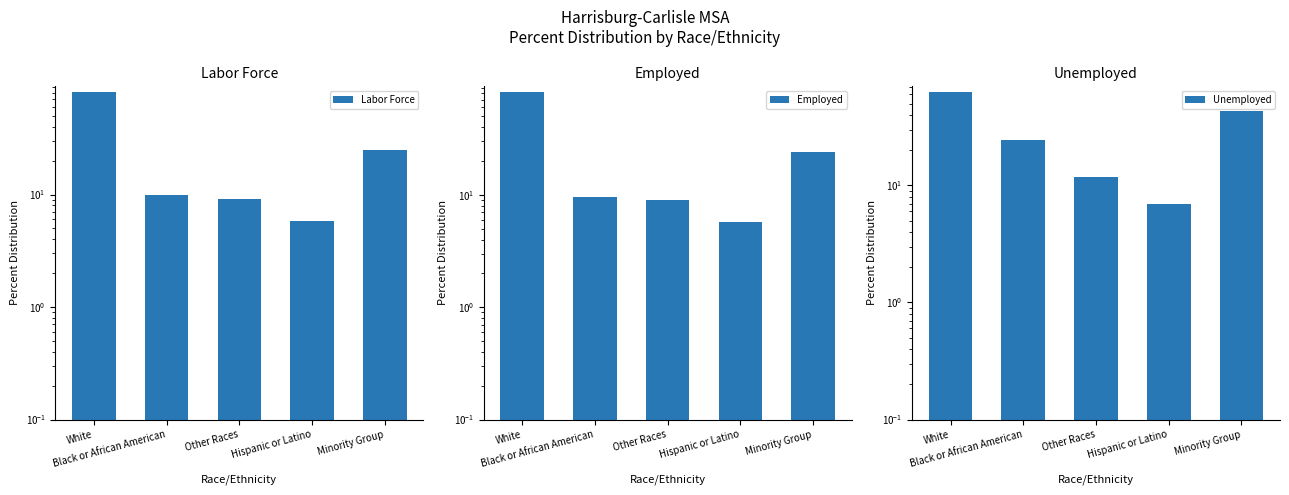

What is the maximum value for Employed?

81.6